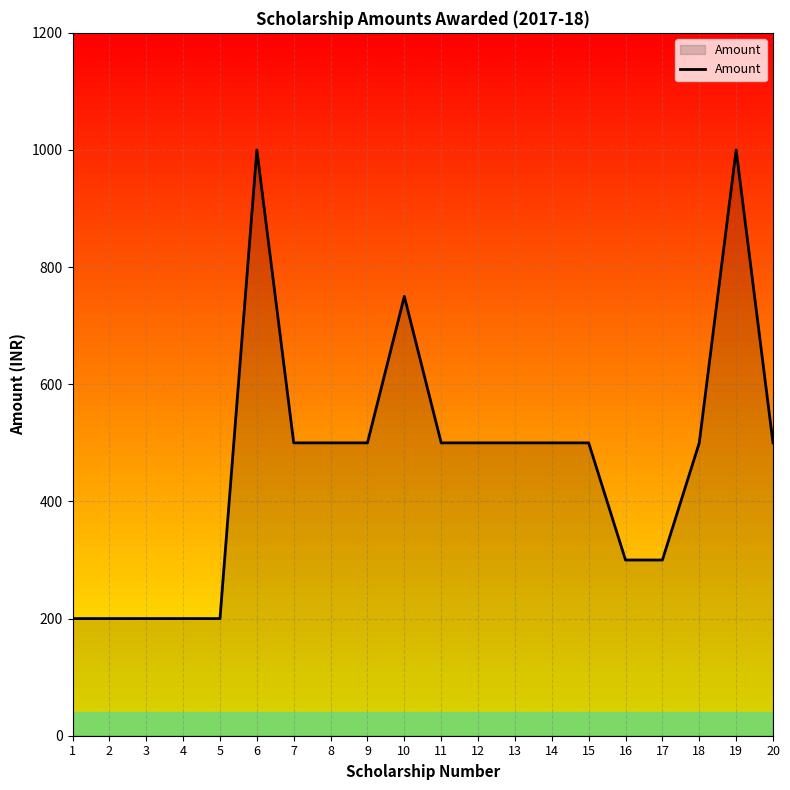

Reading left to right, list all the values displayed in this chart.

200	200	200	200	200	1000	500	500	500	750	500	500	500	500	500	300	300	500	1000	500